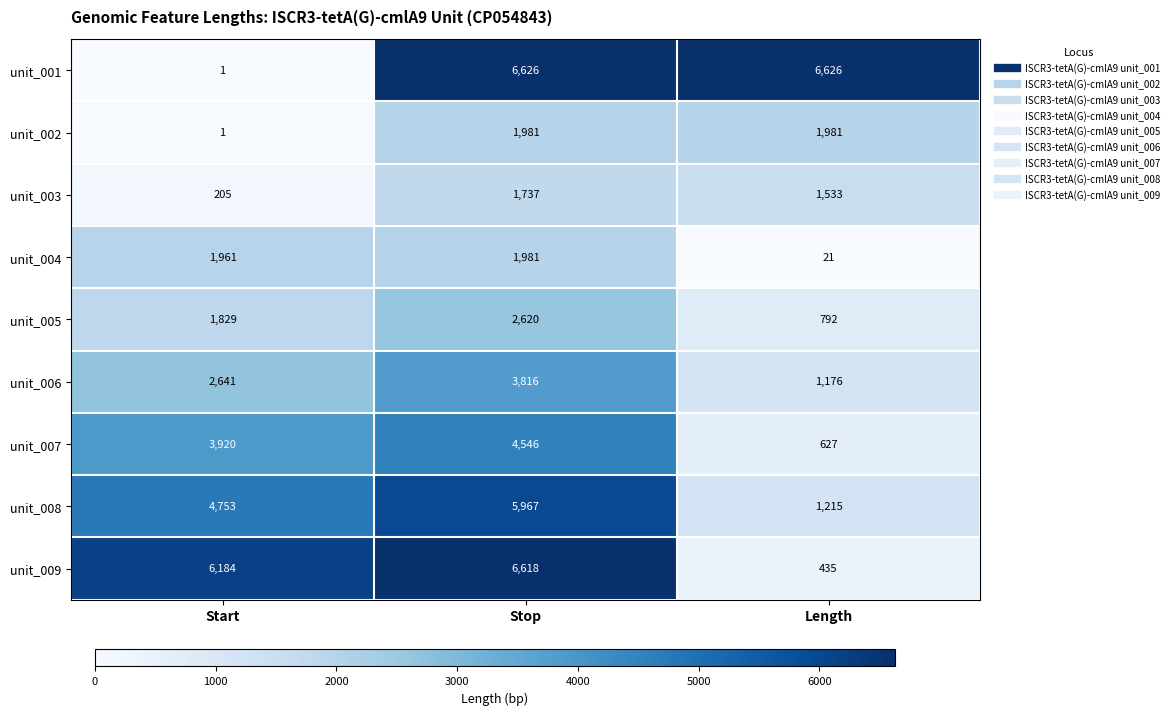

Between Start and Length, which series saw the biggest shift?

unit_001